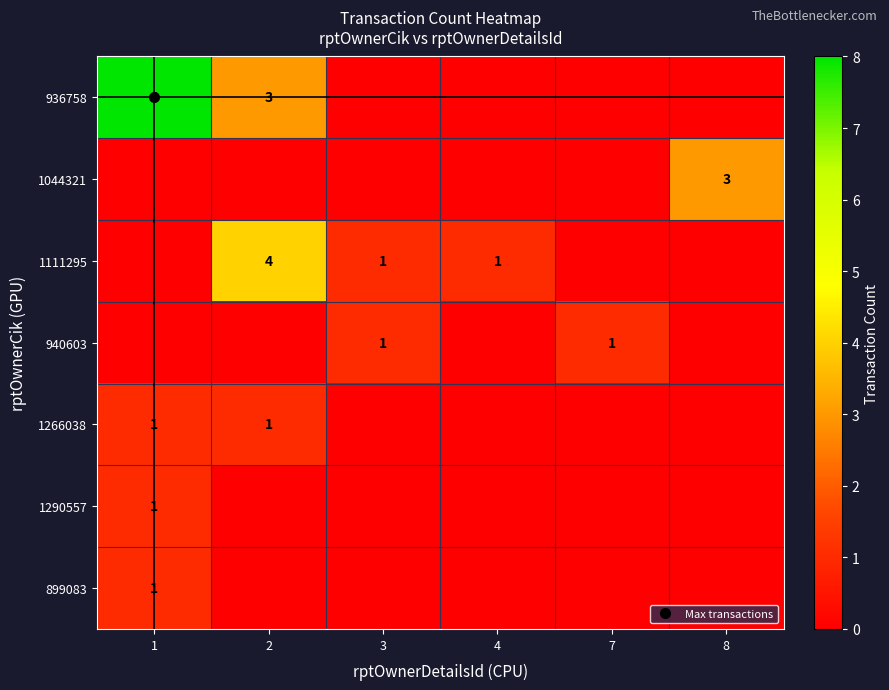

What is the difference between the highest and lowest values at 3?

1